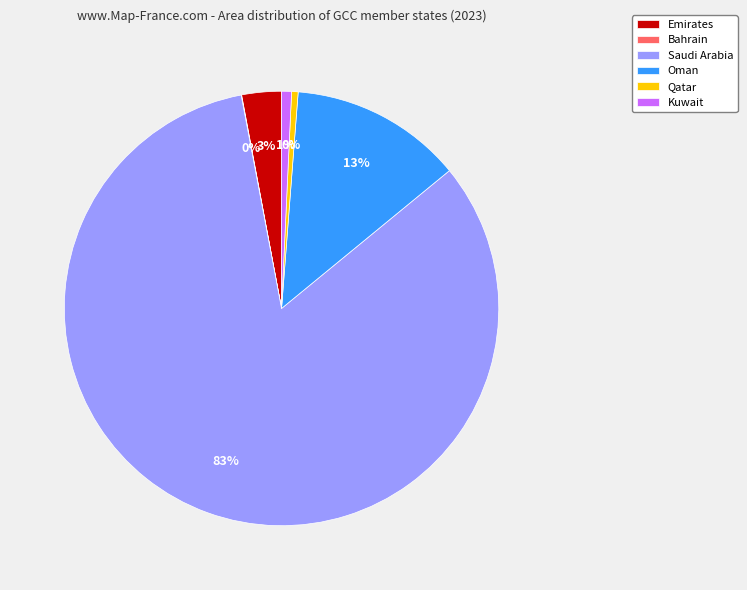

What percentage is the Emirates slice, to the nearest percent?

3%